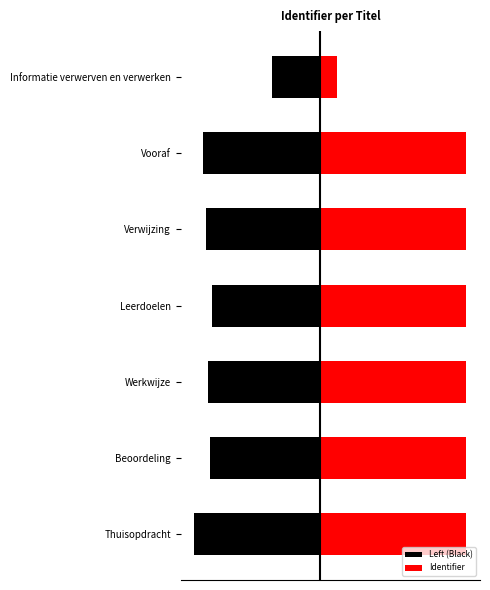

What is the sum of the Identifier values at 2 and 4?

9.0